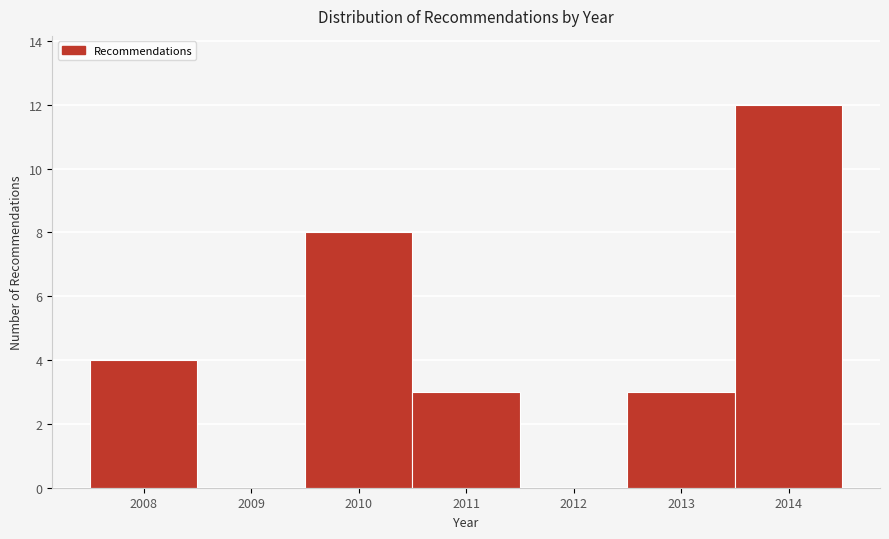

Reading left to right, transcribe this chart: for each bar, give the range it covers on the x-axis and its height. The values are not printed on the chart, so give them approximately, as read against the axis.

2007.5 to 2008.5: 4
2008.5 to 2009.5: 0
2009.5 to 2010.5: 8
2010.5 to 2011.5: 3
2011.5 to 2012.5: 0
2012.5 to 2013.5: 3
2013.5 to 2014.5: 12